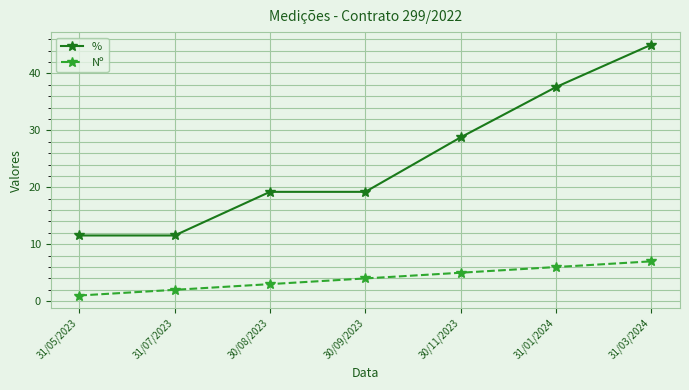

What is the difference between the highest and lowest values at 30/11/2023?

23.8